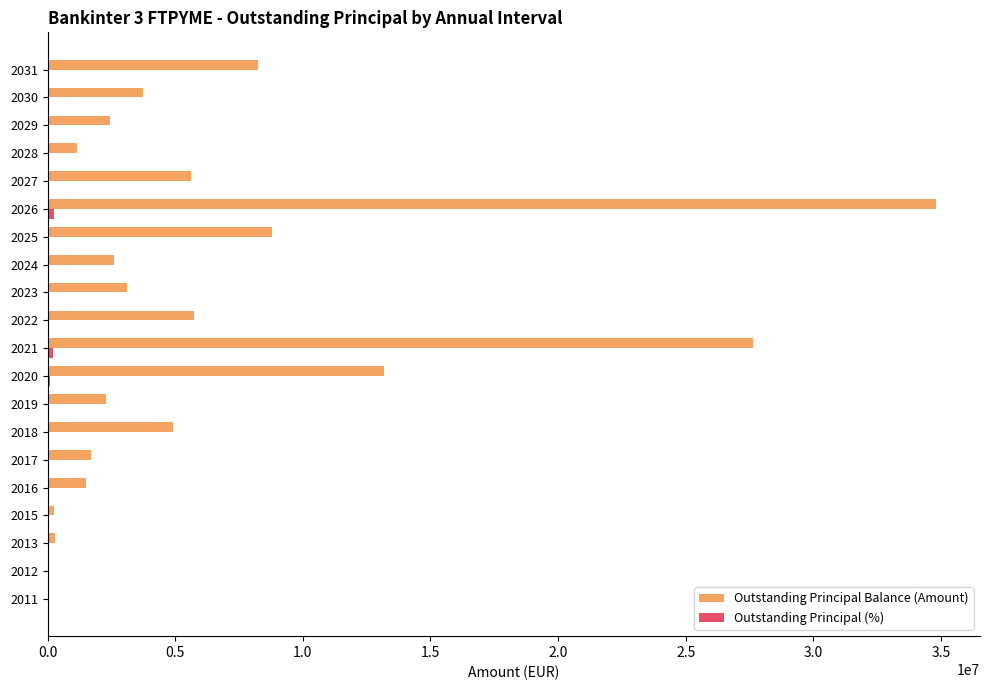

The value of Outstanding Principal Balance (Amount) at 2026 is 34796678.6. True or false?

True